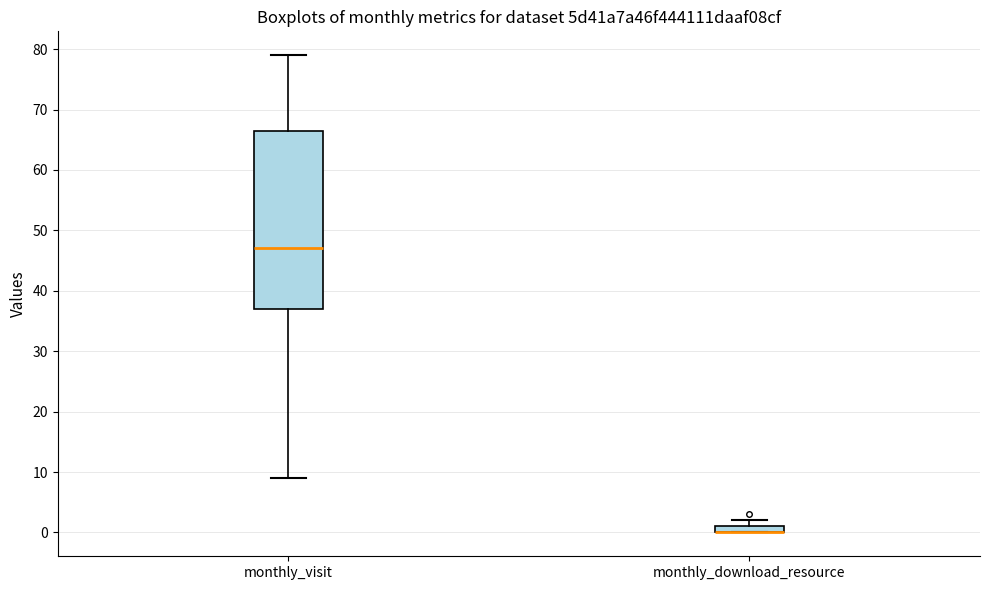

Comparing the boxes themselves (not the whiskers), which one is the tallest?

monthly_visit